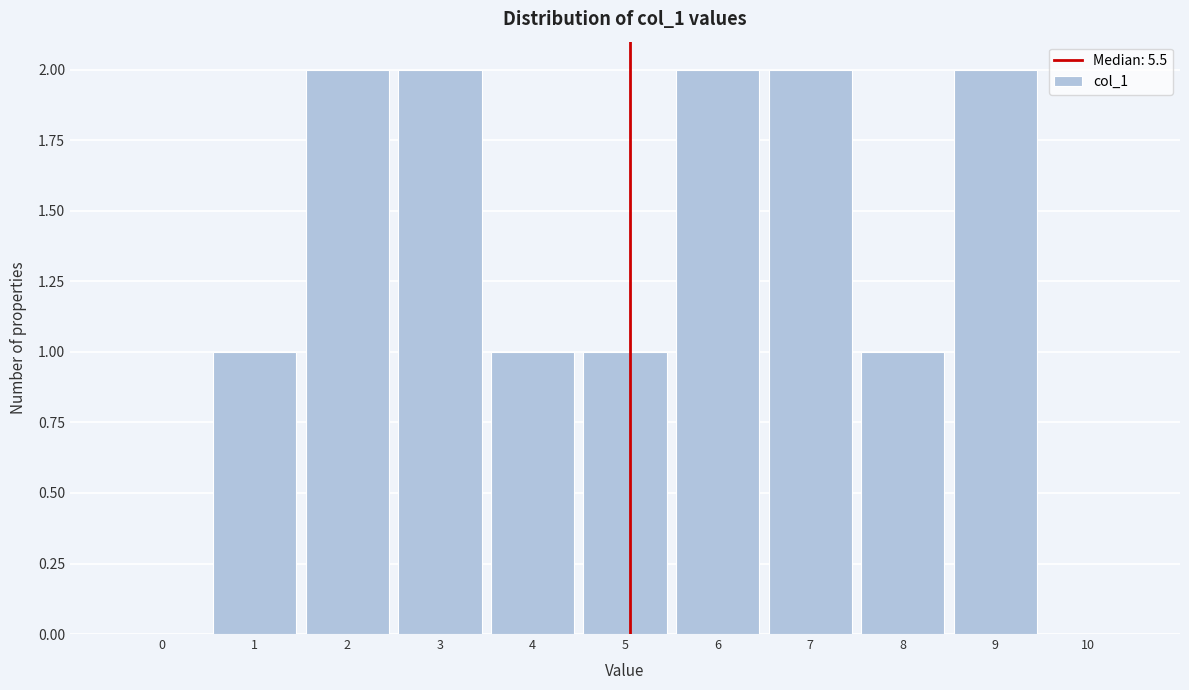

Reading right to left, transcribe all the data shown in this chart.

10=0	9=2	8=1	7=2	6=2	5=1	4=1	3=2	2=2	1=1	0=0